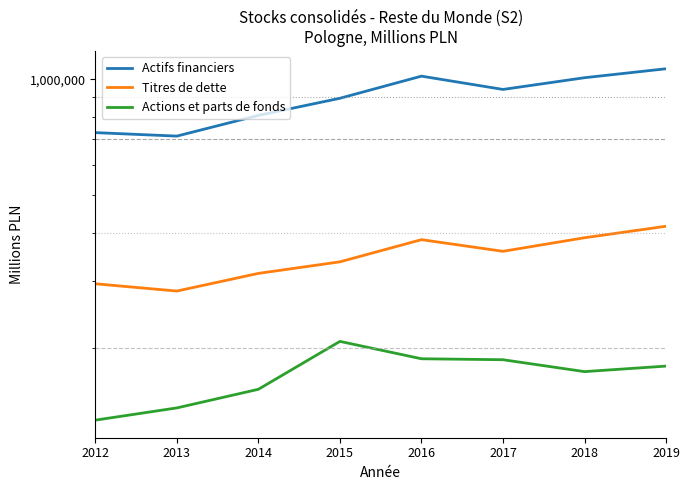

True or false: Titres de dette and Actifs financiers intersect in this chart.

False